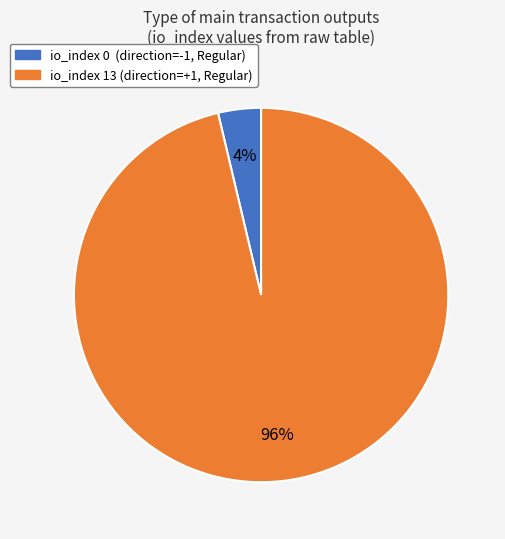

Does any single category account for the majority?

Yes